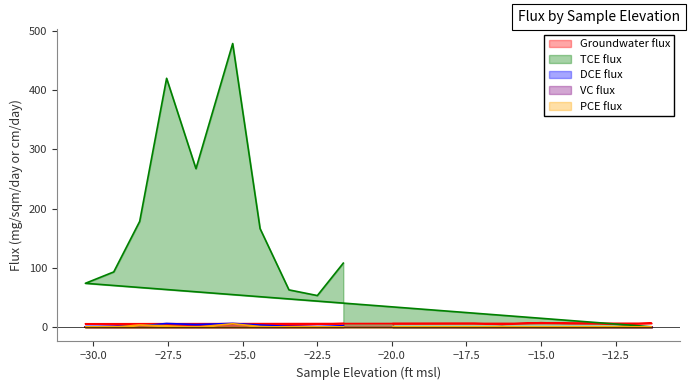

Which series has the largest total across all categories?

TCE flux